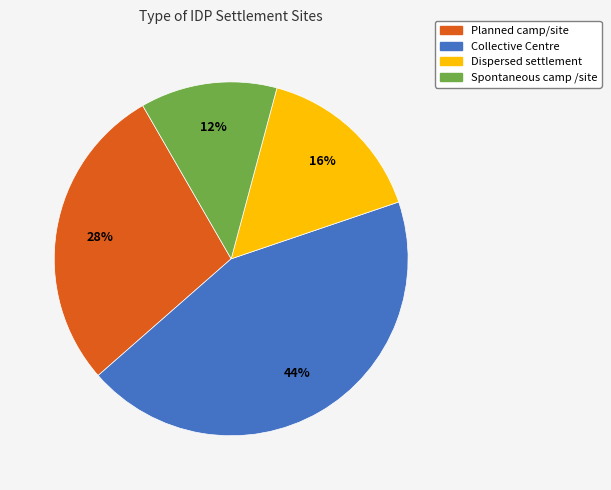

How many segments does this pie chart have?

4